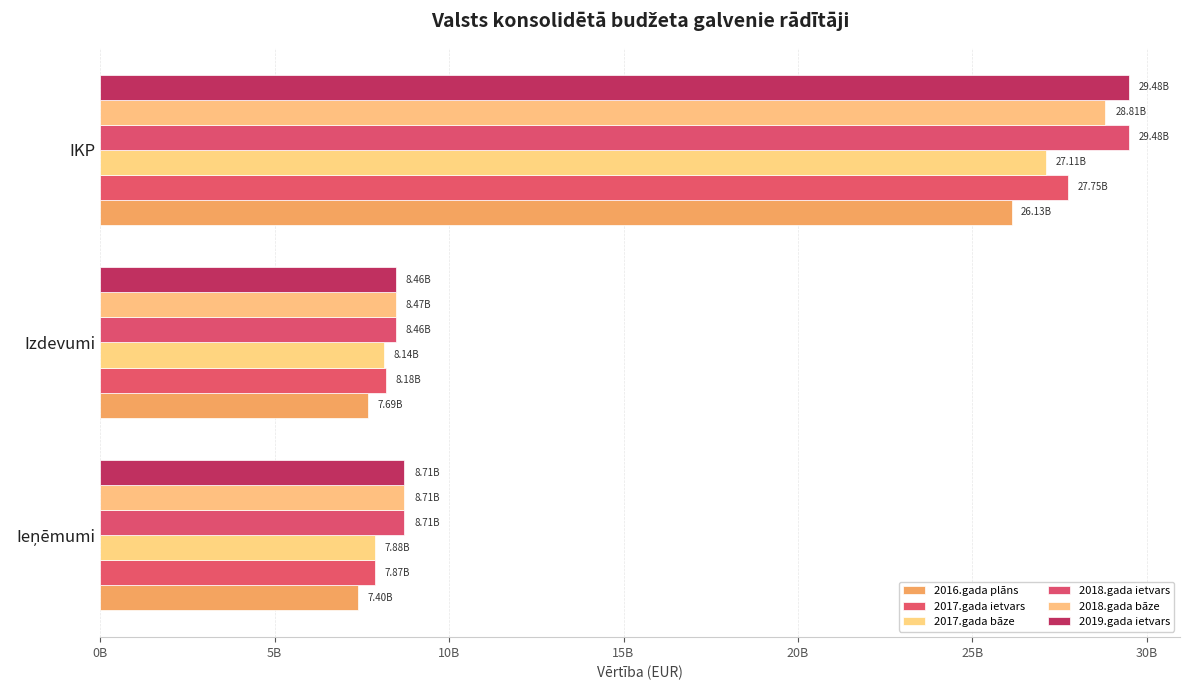

What is the value of the 2016.gada plāns bar at the 1st from the left?

7402028383